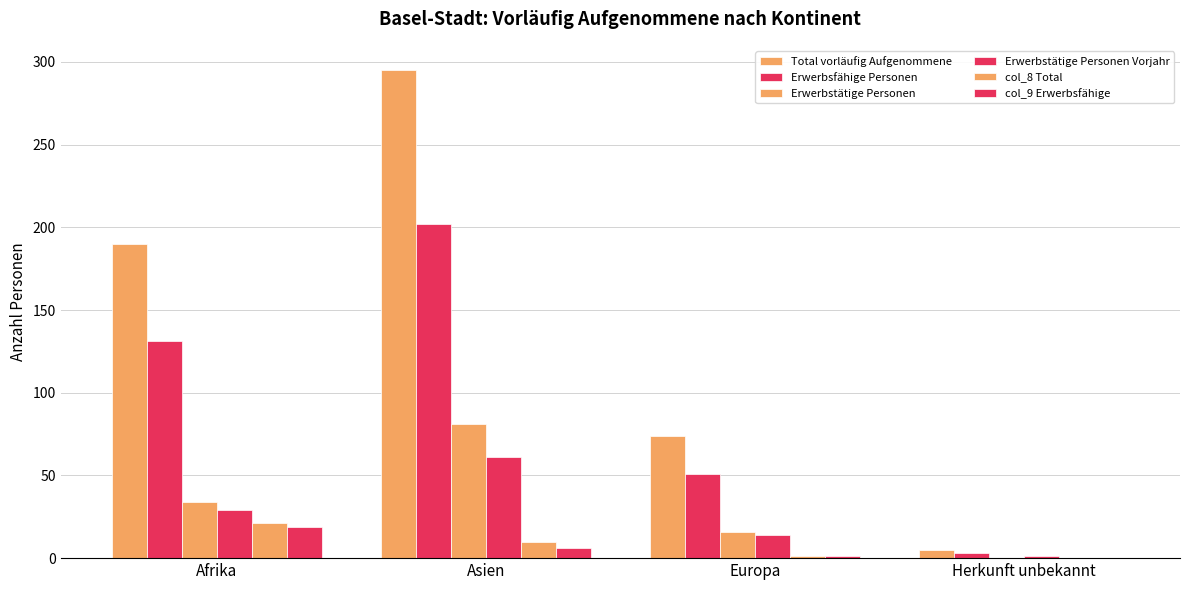

Are the bars grouped side by side (vs. stacked)?

Yes